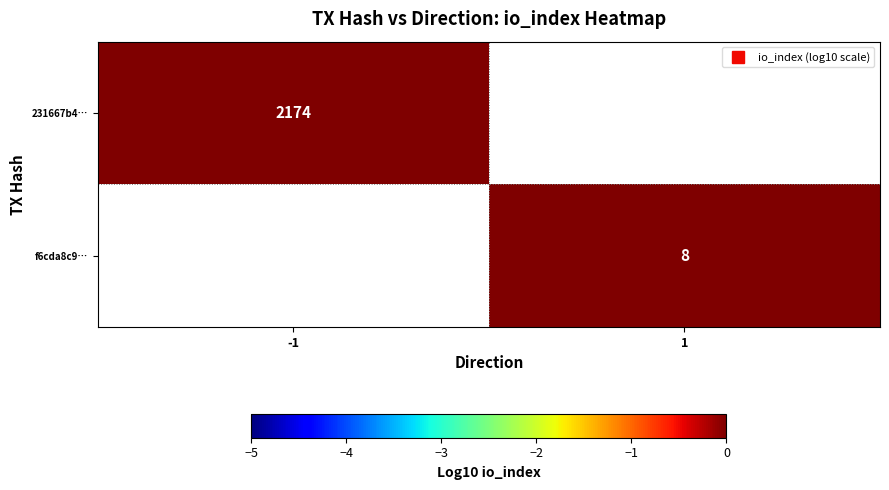

Is the value of 231667b4… at -1 greater than the value of f6cda8c9… at -1?

No